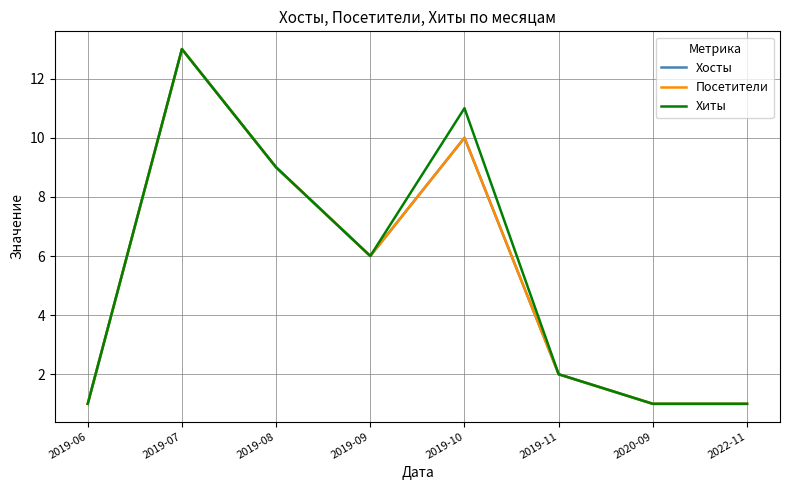

Which series has the widest spread of values?

Хосты